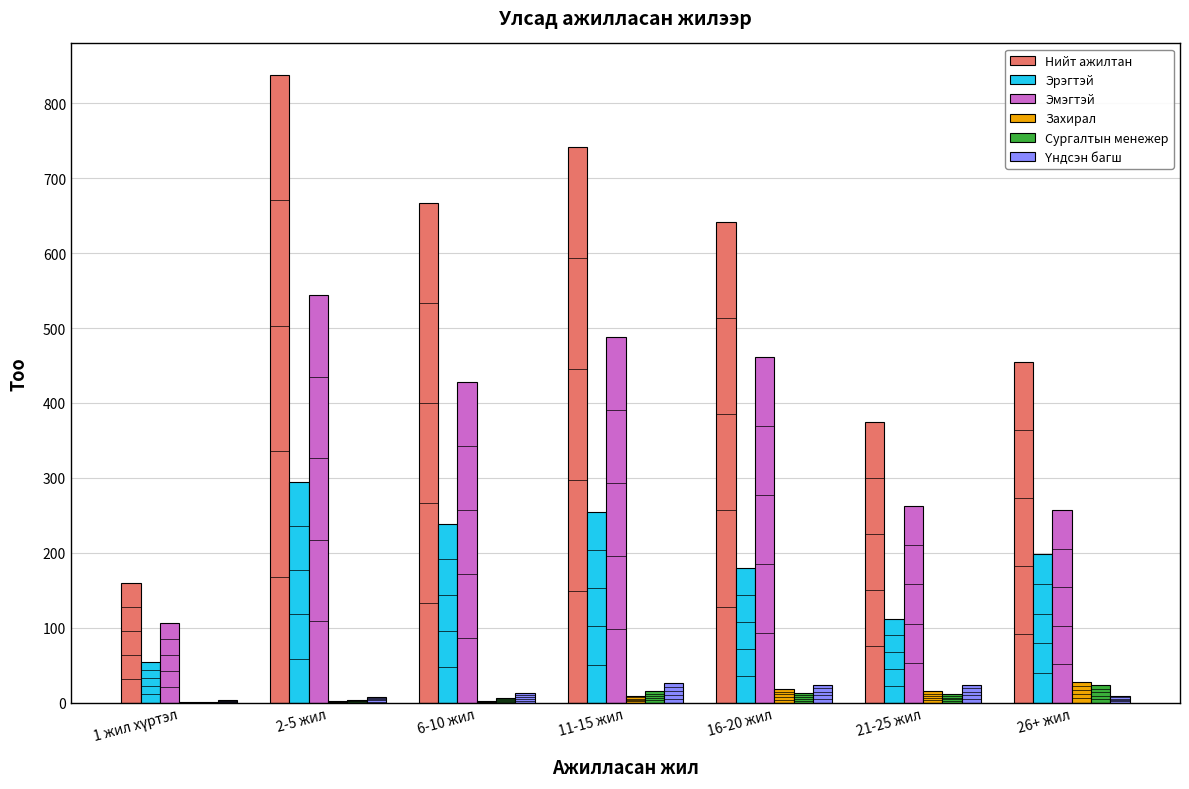

How many series are shown in this chart?

6